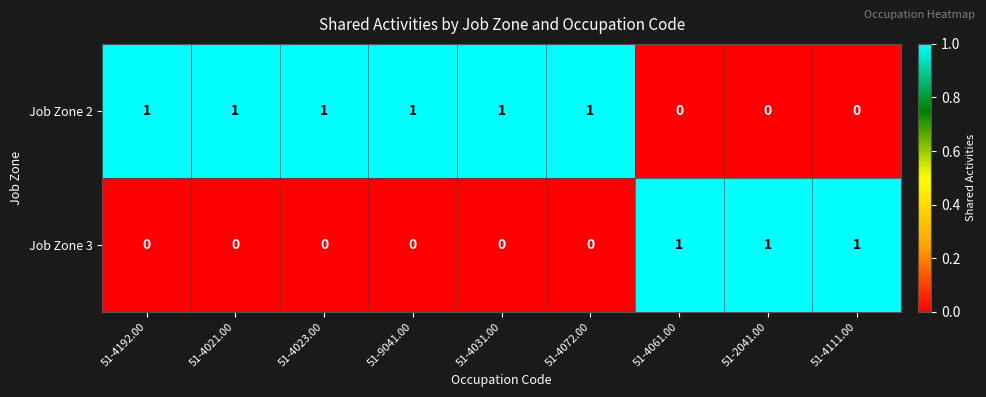

The Job Zone 2 series shows 1 at 51-4023.00. True or false?

True